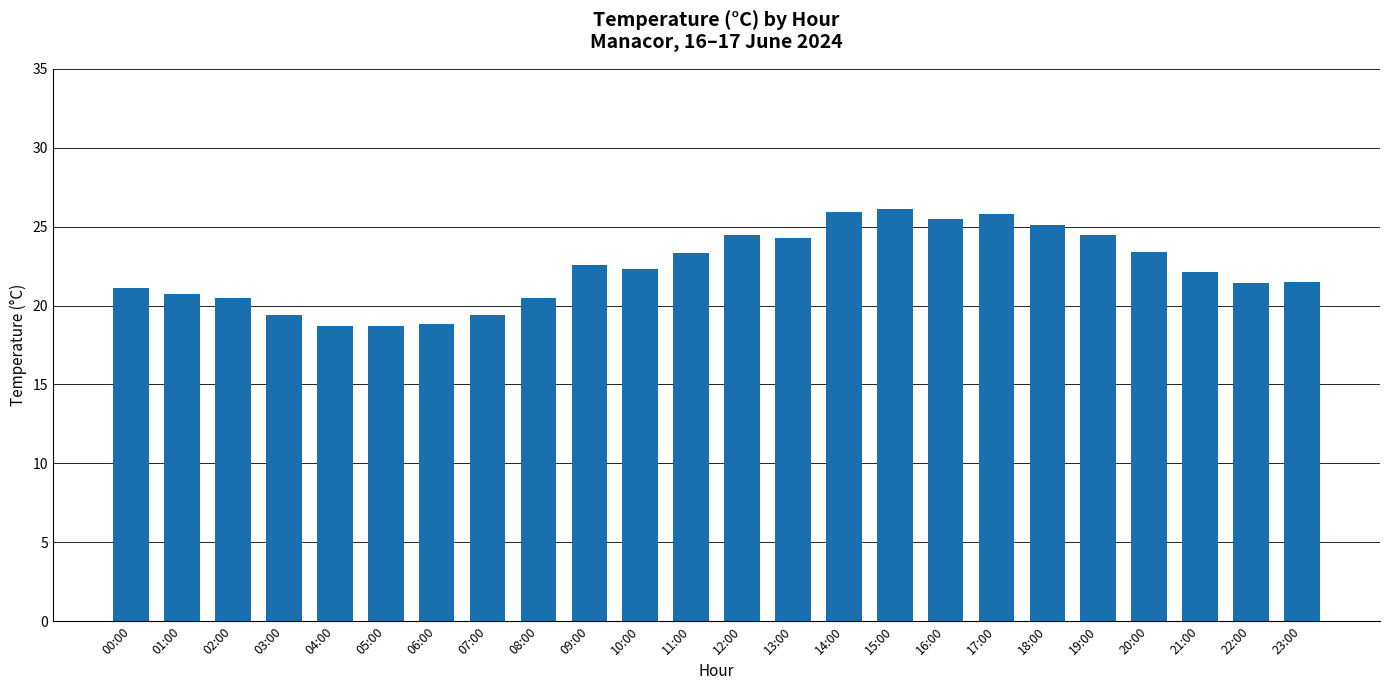

What is the label of the 23rd bar from the right?

01:00